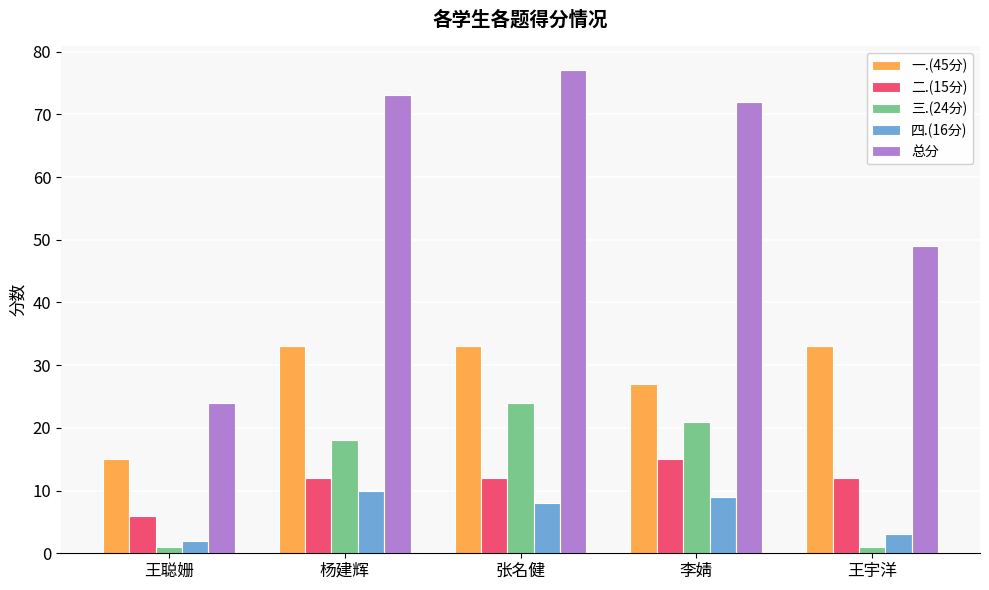

Does the chart contain any negative values?

No